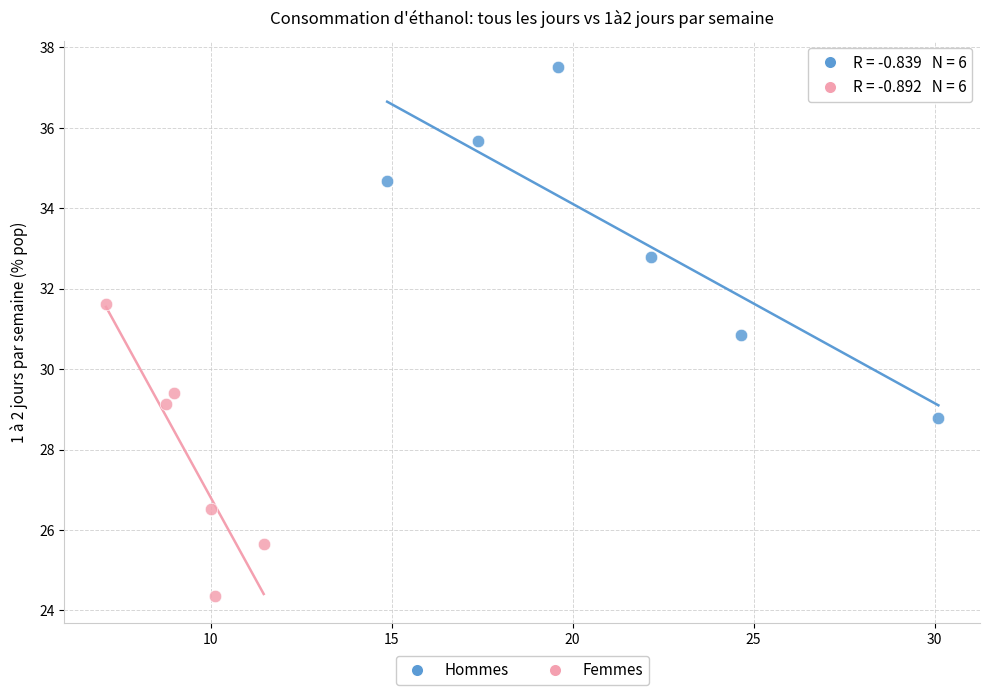

Which series contains the lowest Y value?

Femmes